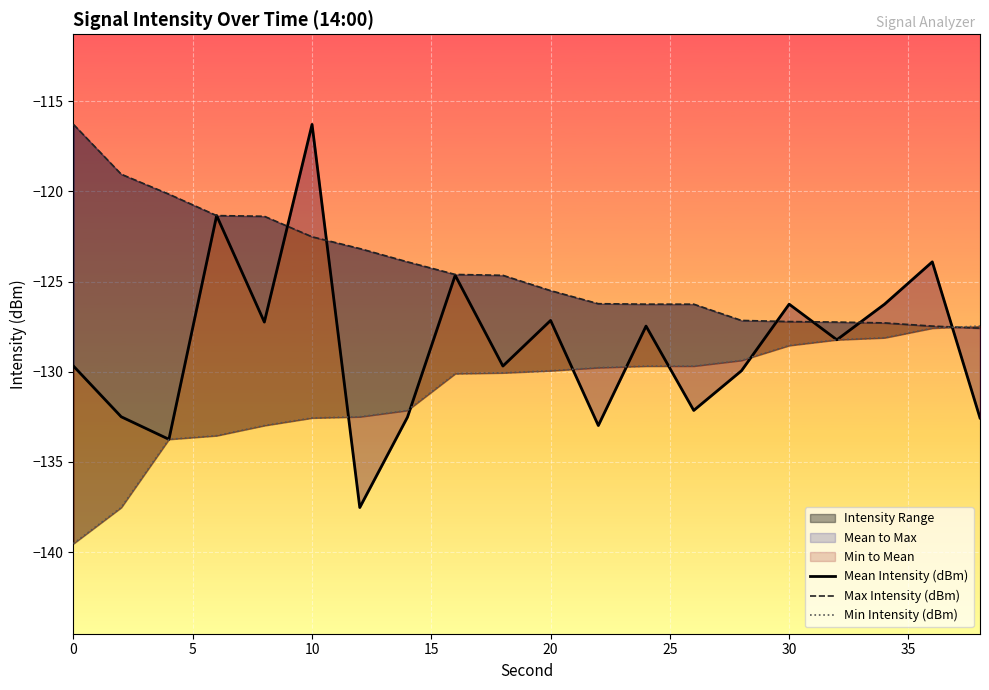

True or false: Mean Intensity (dBm) has a value of -73.4 at 18.

False